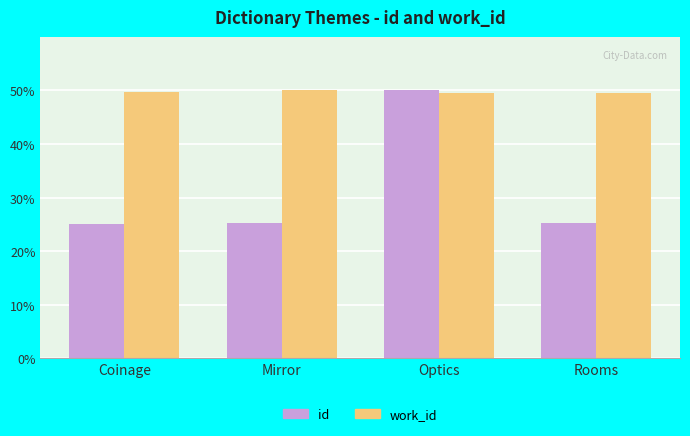

What is the minimum value for work_id?

49.5